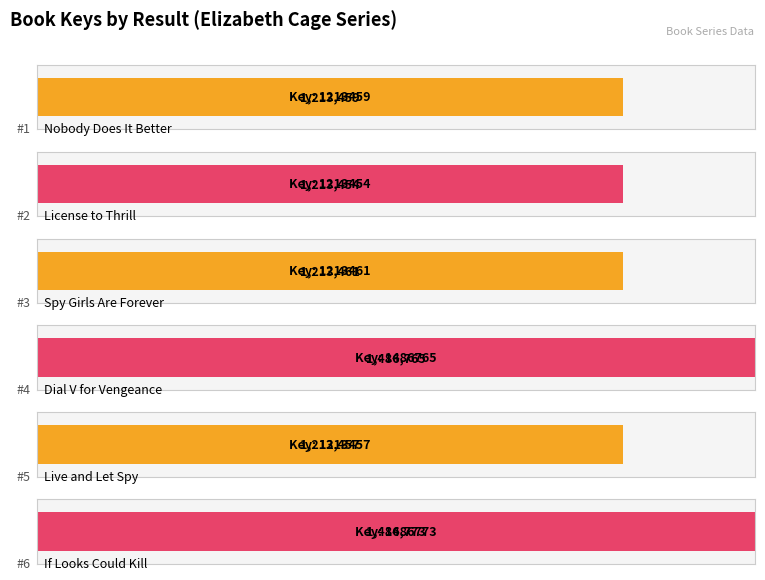

Reading right to left, list all the values displayed in this chart.

1486773	1213457	1486765	1213461	1213454	1213459